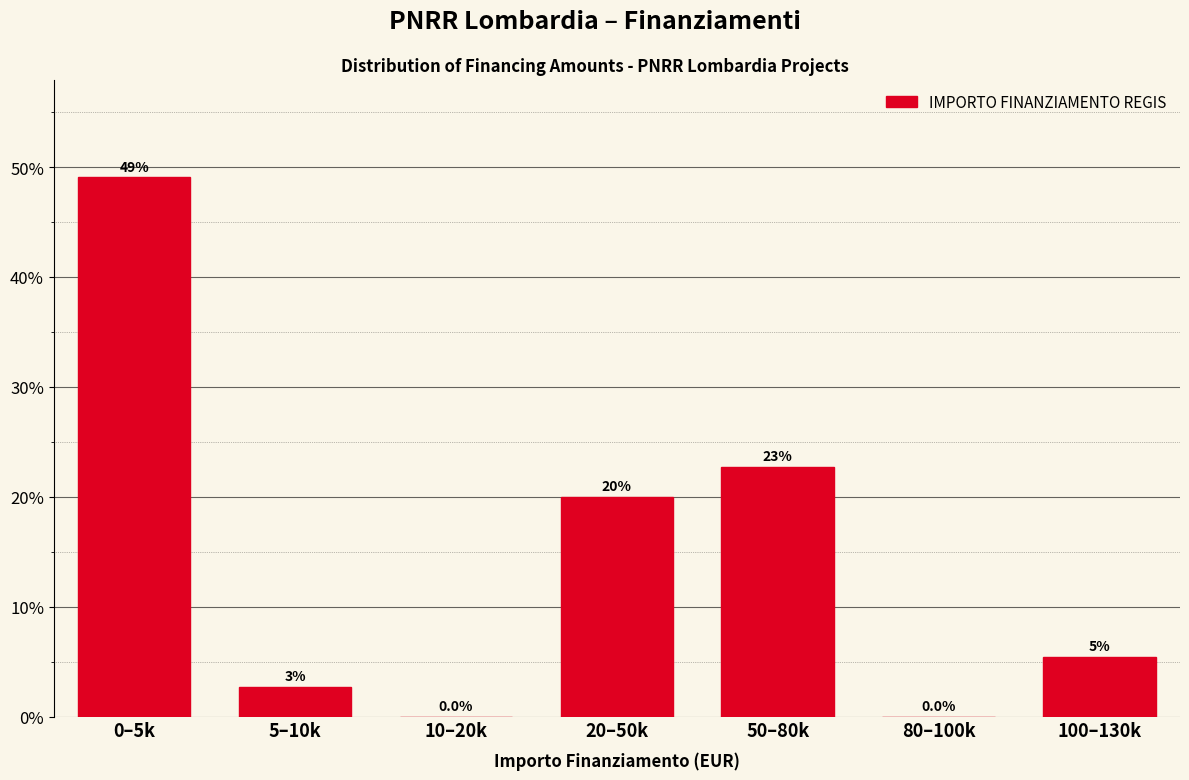

At which category does the chart reach its peak across all series?

0–5k